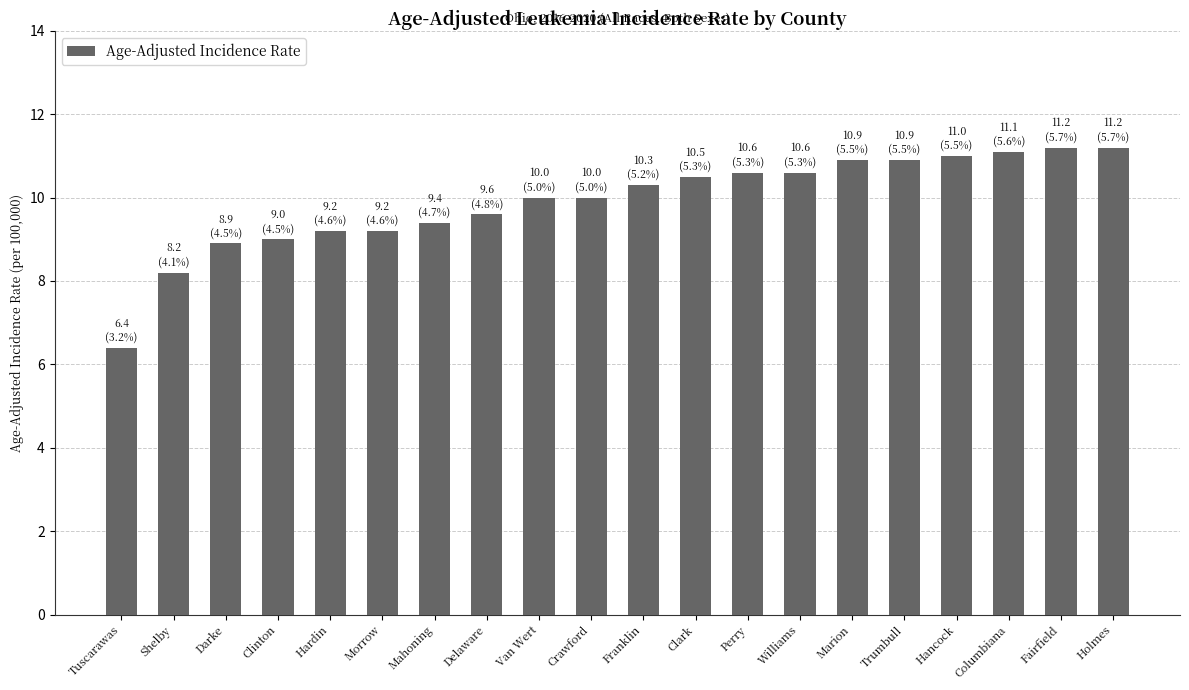

The chart shows a value of 11.0 at Hancock. True or false?

True